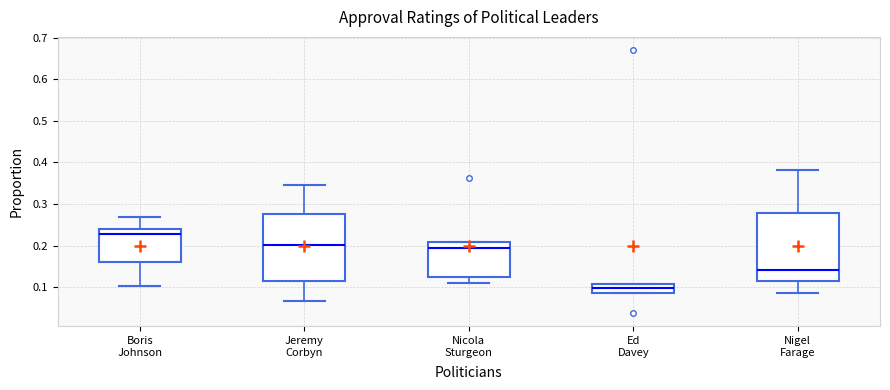

Which box has the highest median line?

Boris Johnson